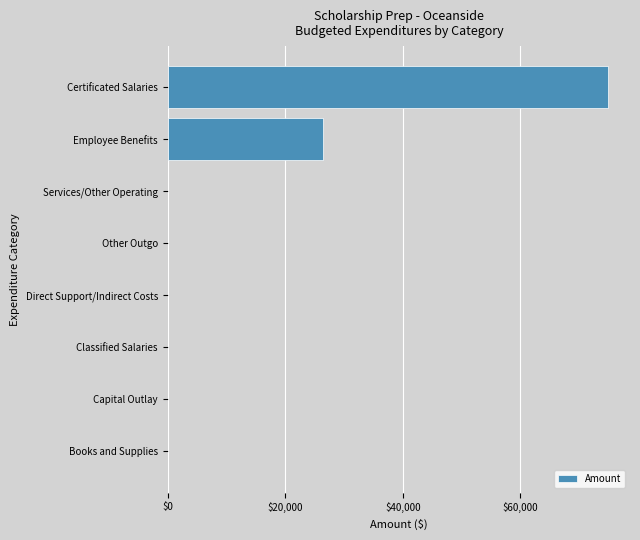

Count the number of data series in this chart.

1